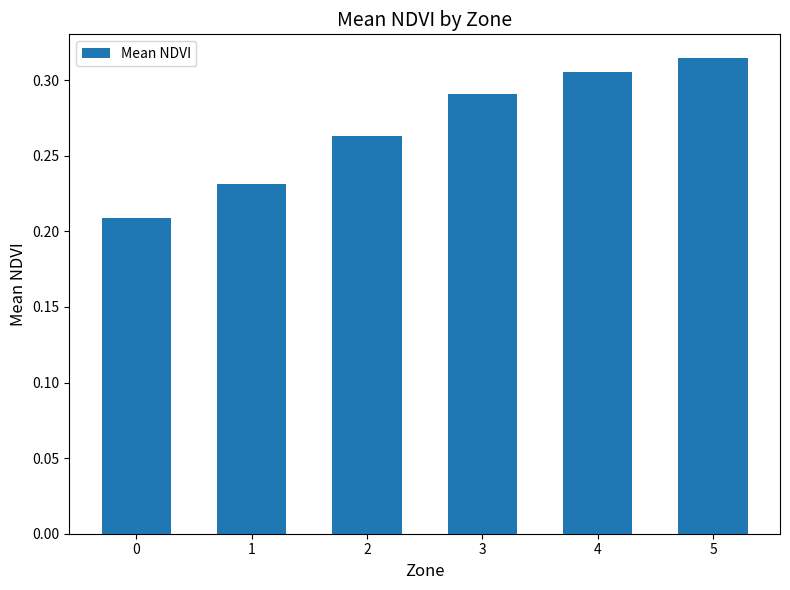

The value at 3 is 0.5. True or false?

False